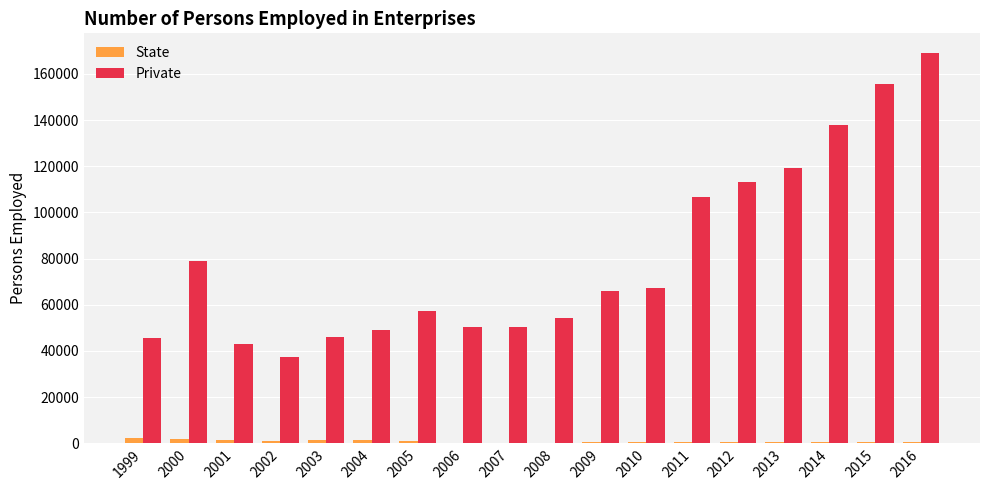

How many series are shown in this chart?

2